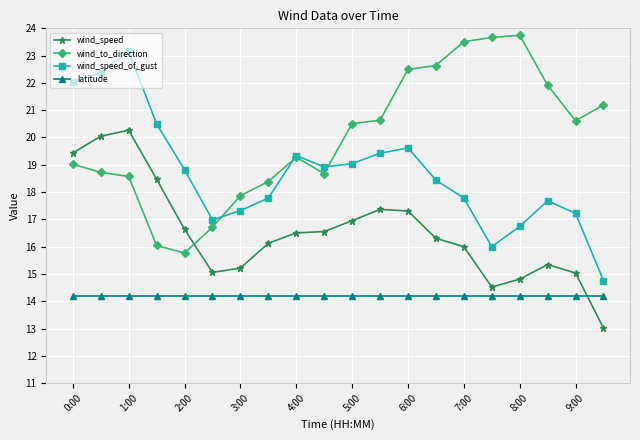

True or false: wind_speed_of_gust and latitude intersect in this chart.

False